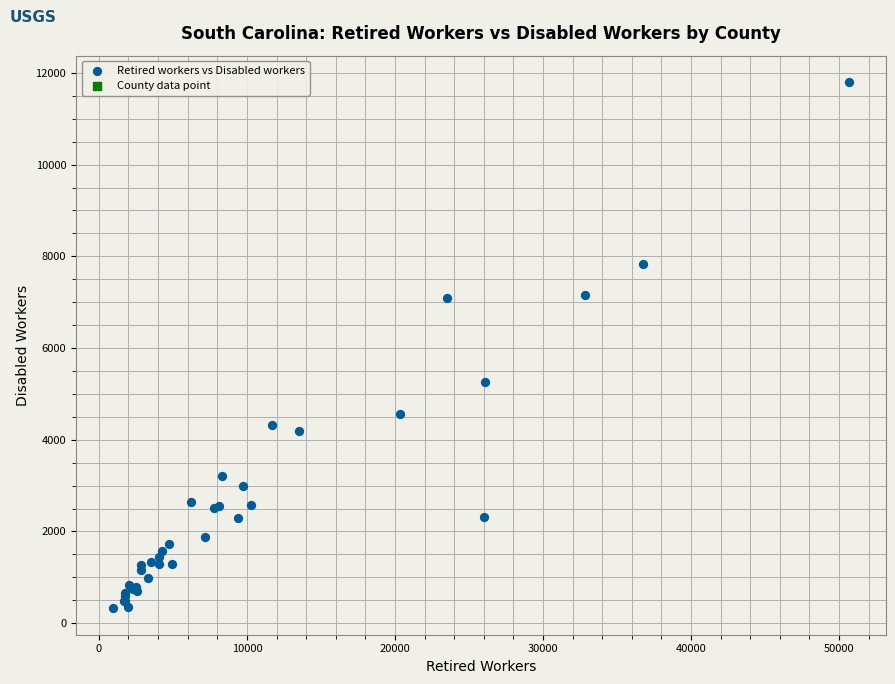

What Y value in the scatter plot is closest to 6061?

5260